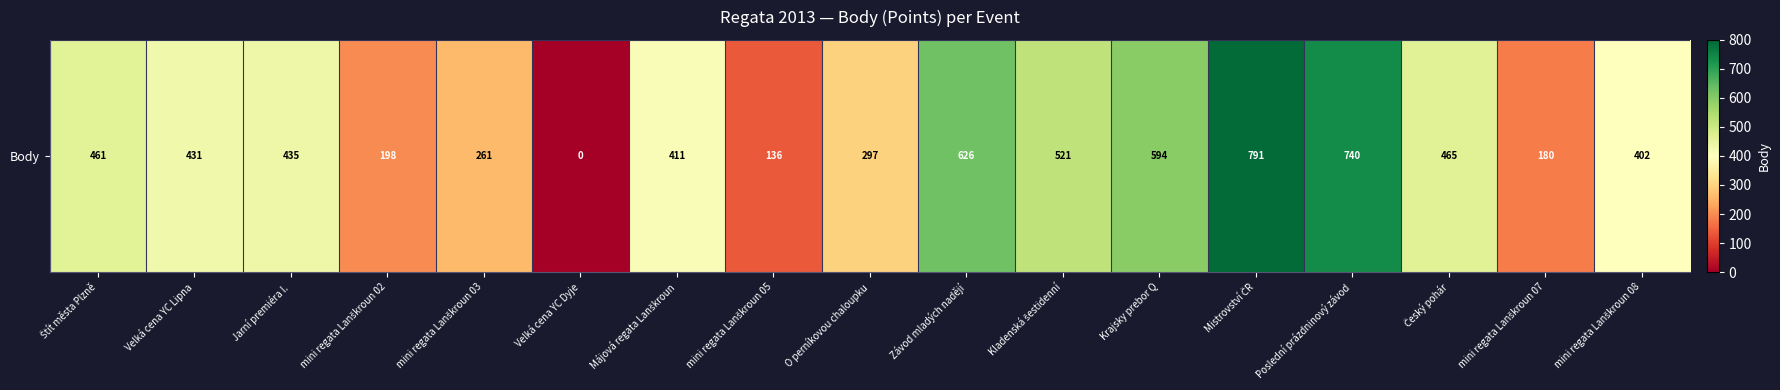

How many data points are above 431?

8